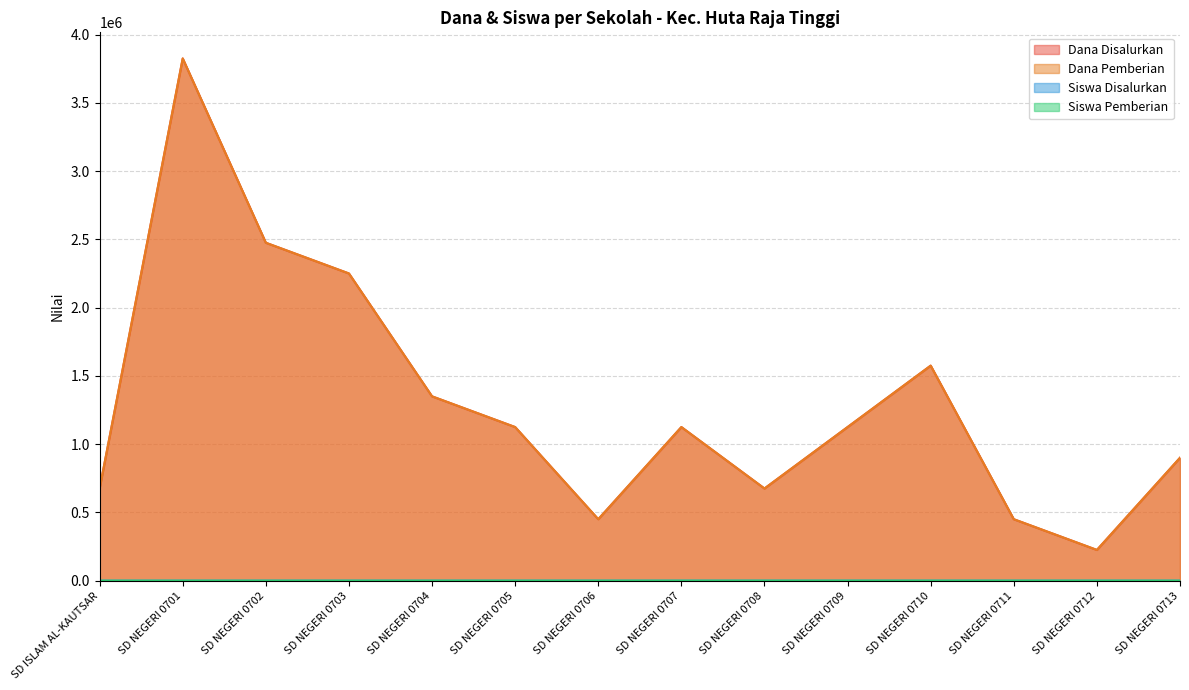

How many data points in Dana Pemberian are less than 1125000?

6